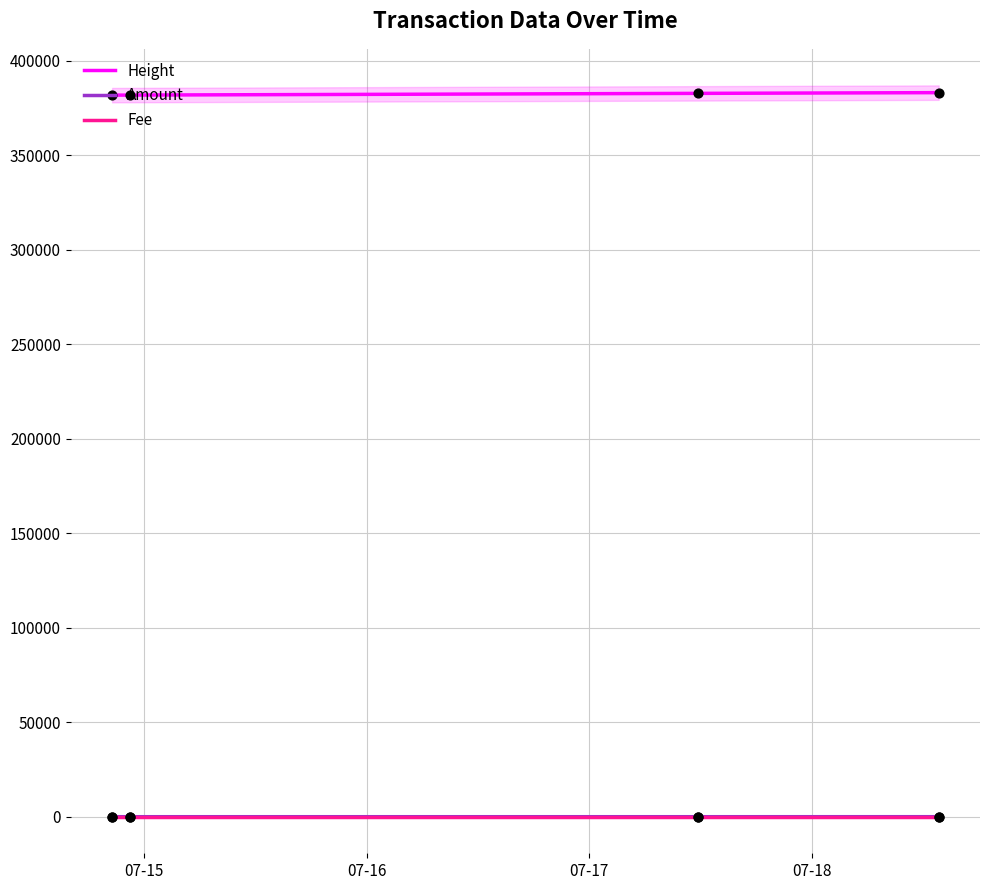

Which series has the largest Y range (max minus min)?

Height